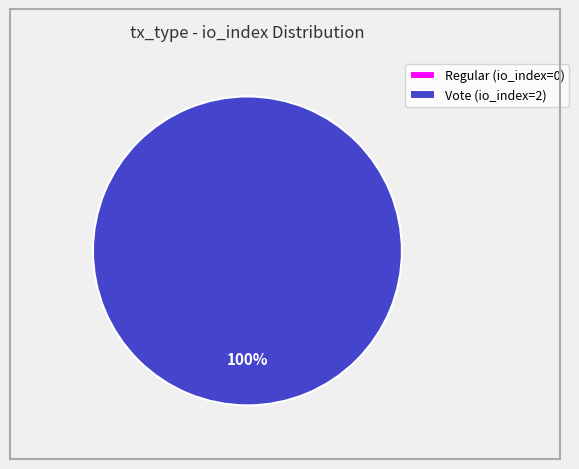

Does Regular (io_index=0) account for over 50% of the chart?

No